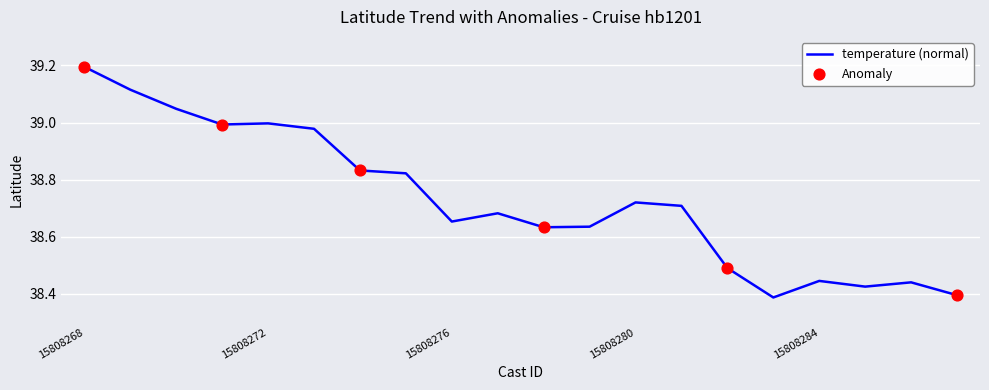

What is the greatest value displayed?

39.2